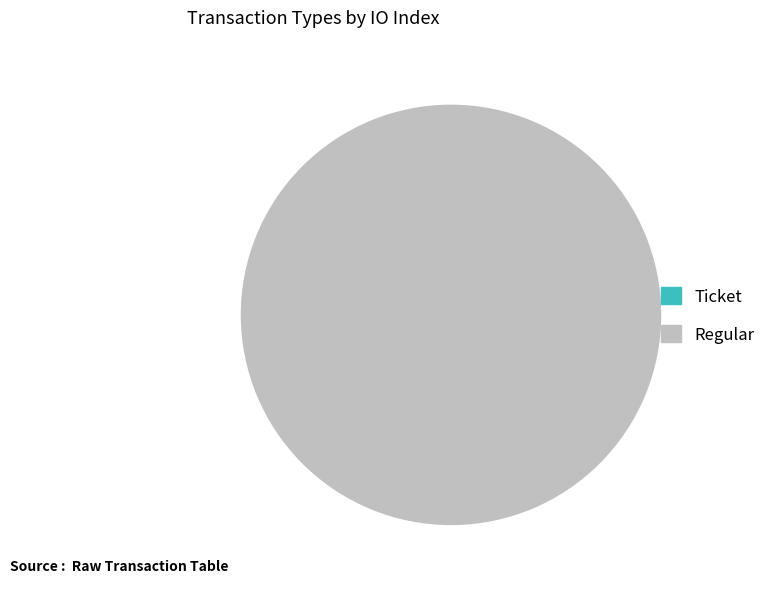

Is there any slice that represents more than half of the pie?

Yes